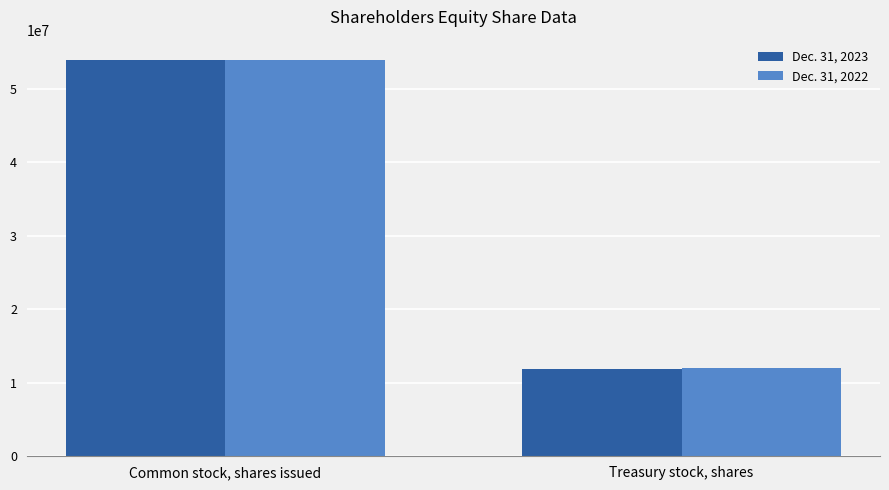

How many Dec. 31, 2022 values are between 12058773 and 53954874?

2